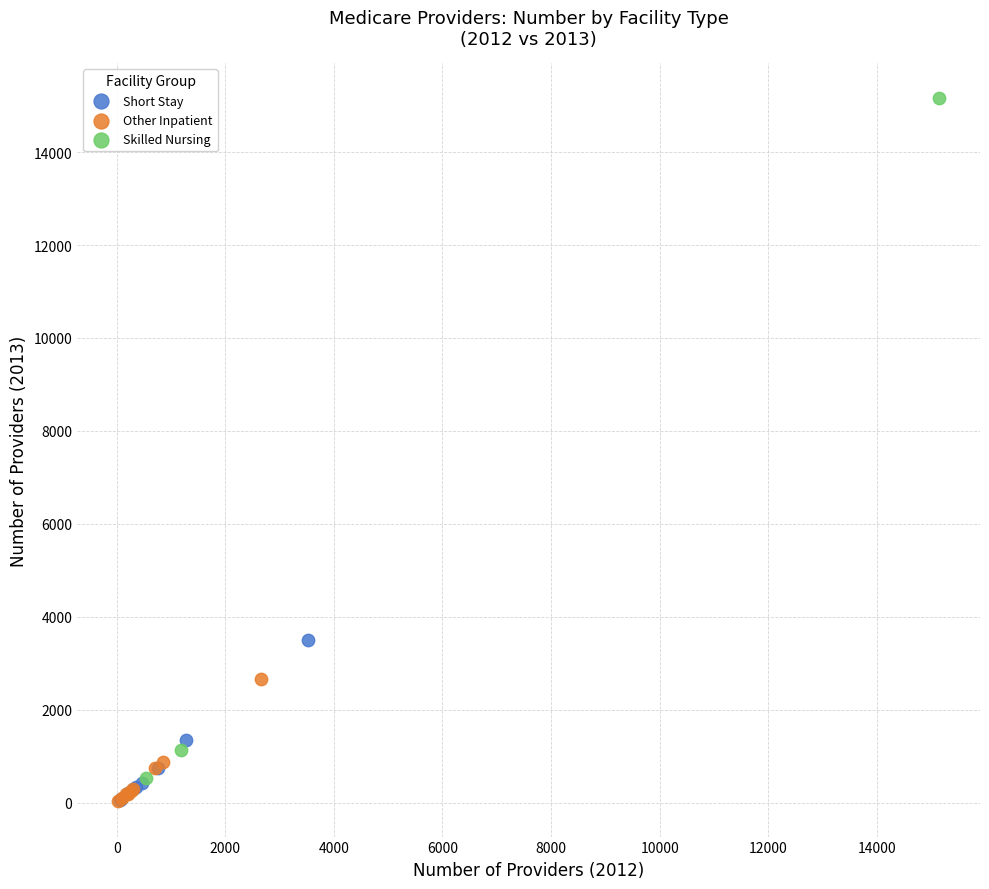

Which series reaches the maximum Y coordinate?

Skilled Nursing